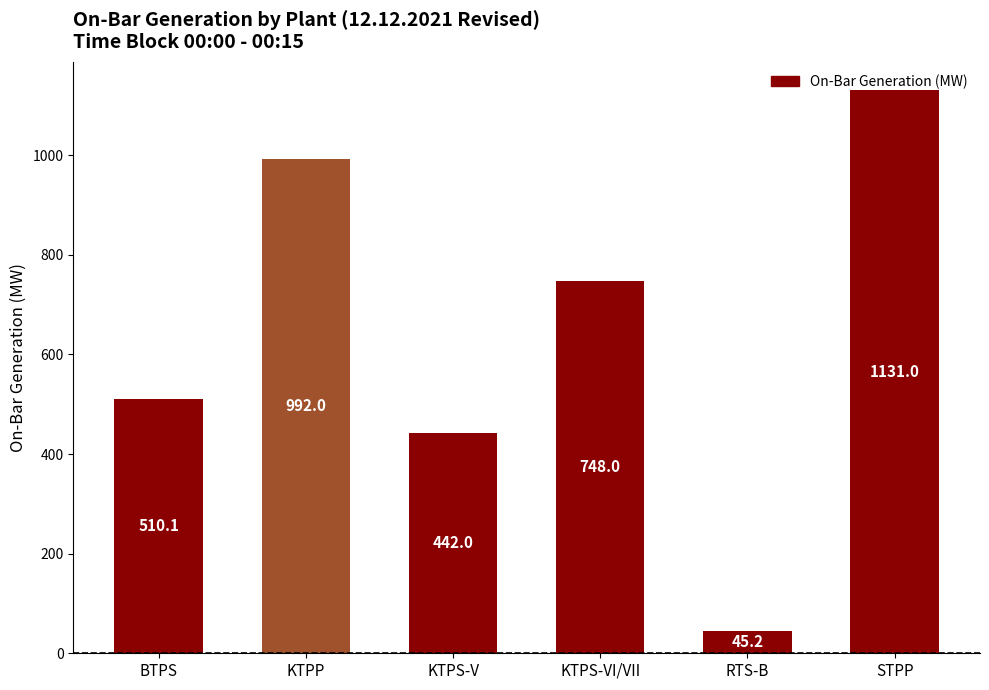

The value at BTPS is 510.1. True or false?

True